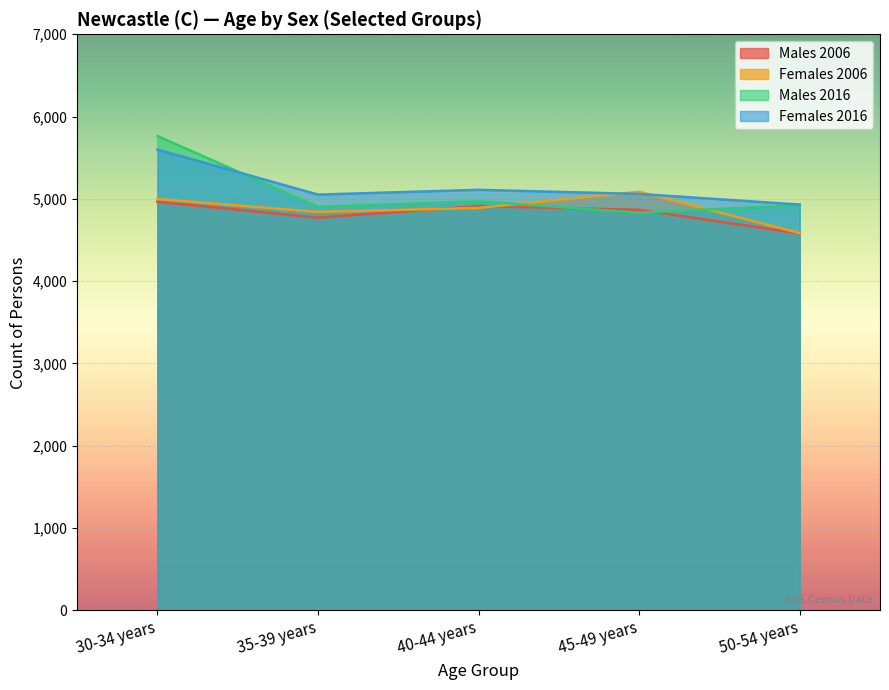

What position from the left is 45-49 years?

4